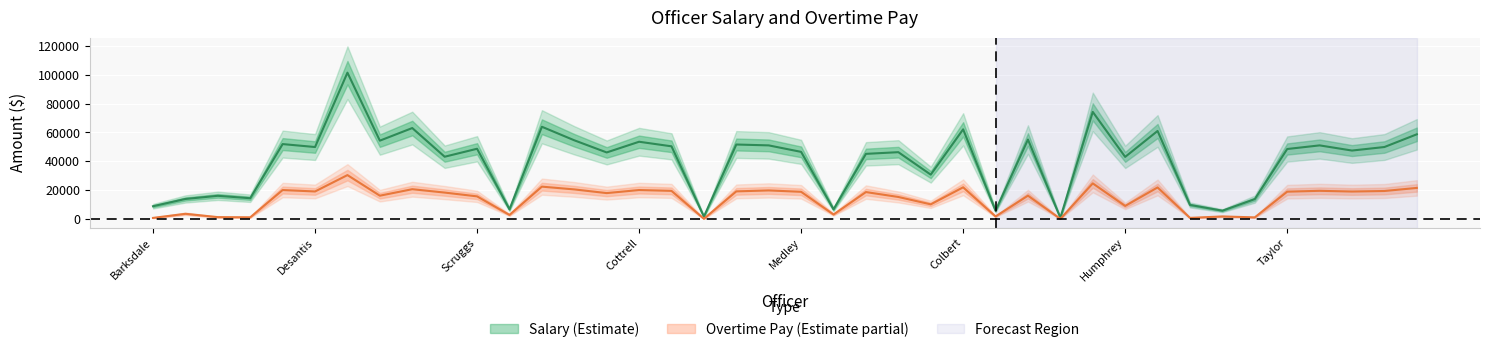

The value of Overtime Pay at Elder is 64.5. True or false?

True